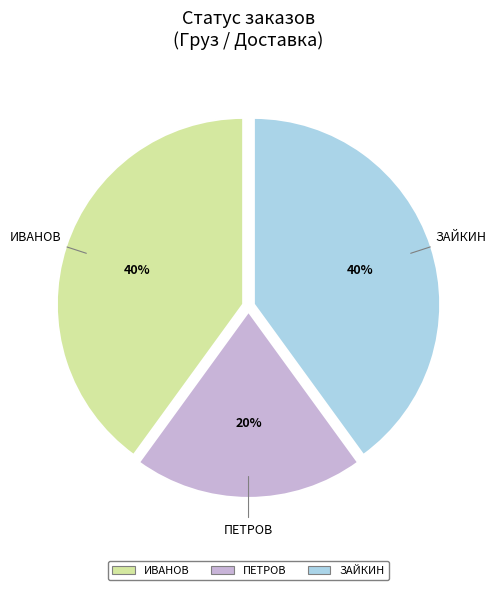

To the nearest percent, what portion does ИВАНОВ represent?

40%